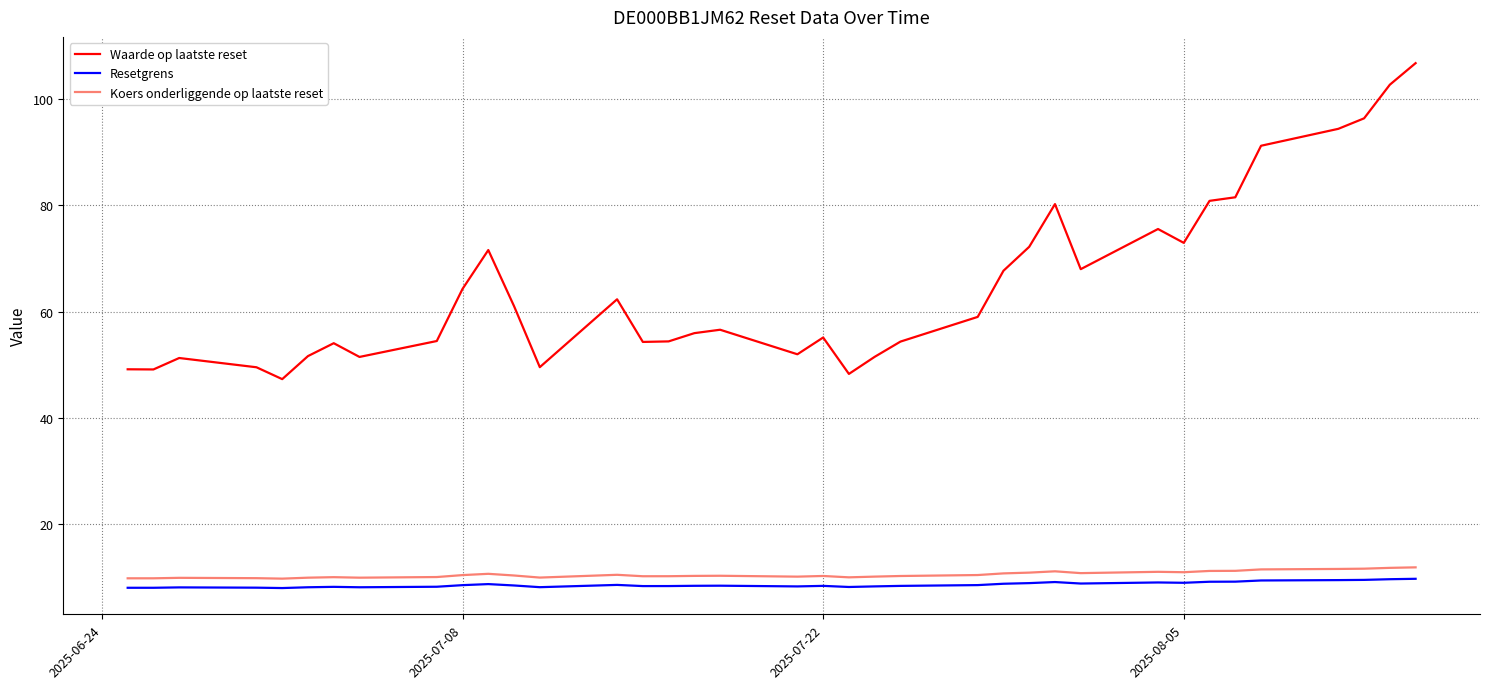

Which series has the widest spread of values?

Waarde op laatste reset